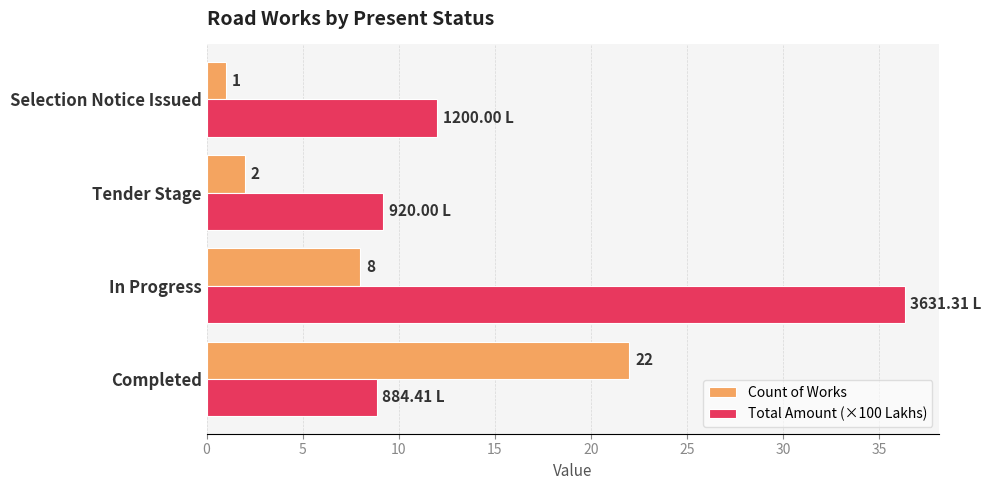

Between In Progress and Selection Notice Issued, which series saw the biggest shift?

Total Amount (×100 Lakhs)